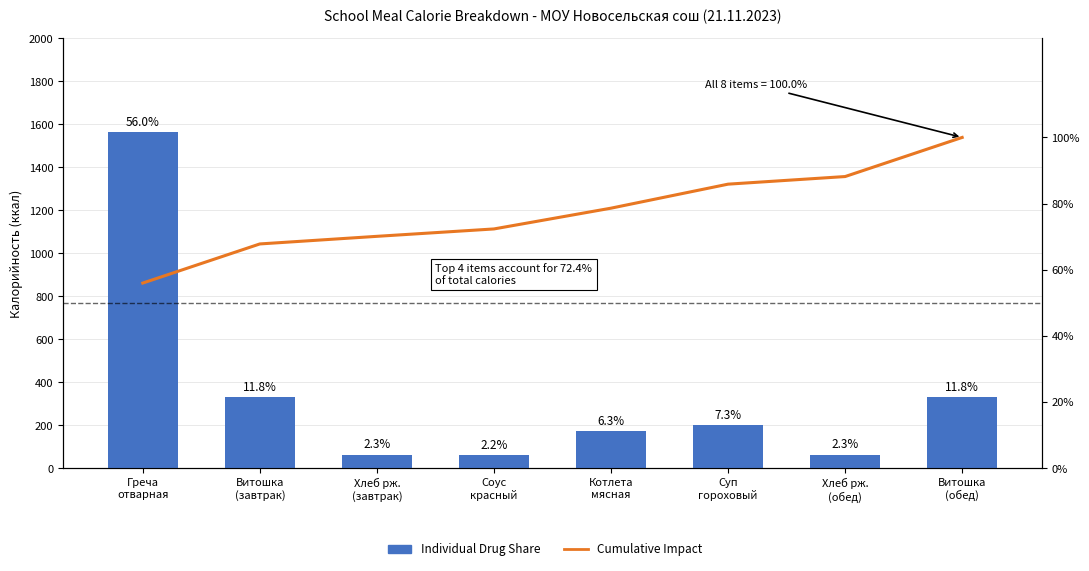

What is the value of the Cumulative Impact bar at the 8th from the left?

100.0